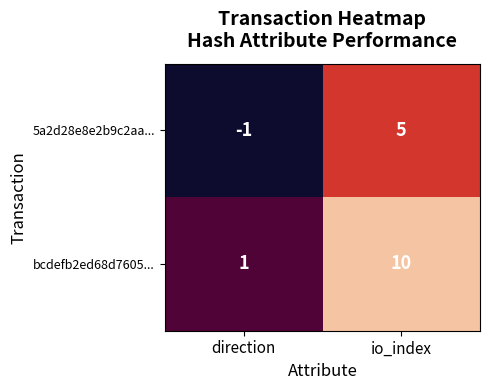

What is the sum of the 5a2d28e8e2b9c2aa... values at direction and io_index?

4